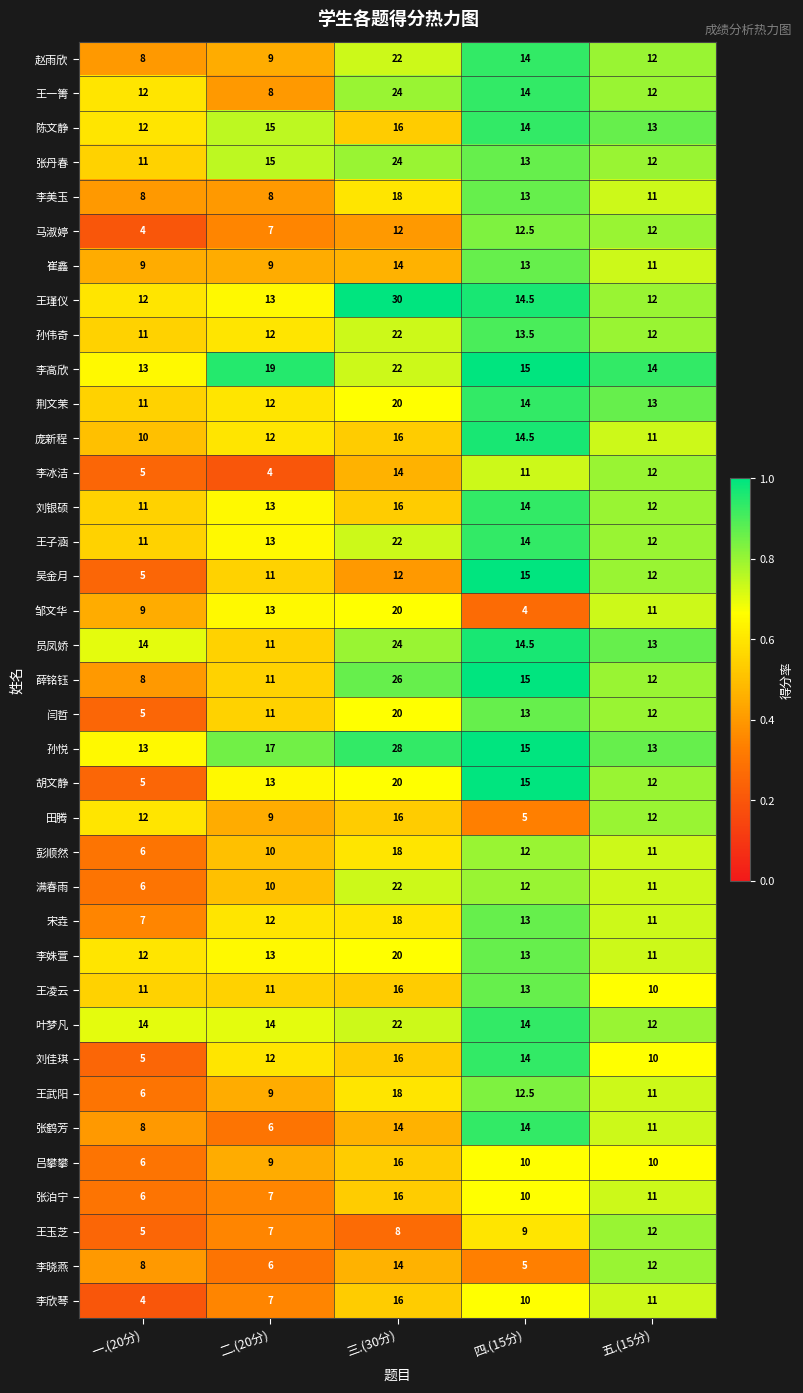

Is the value of 王一箐 at 三.(30分) greater than the value of 刘银硕 at 三.(30分)?

Yes